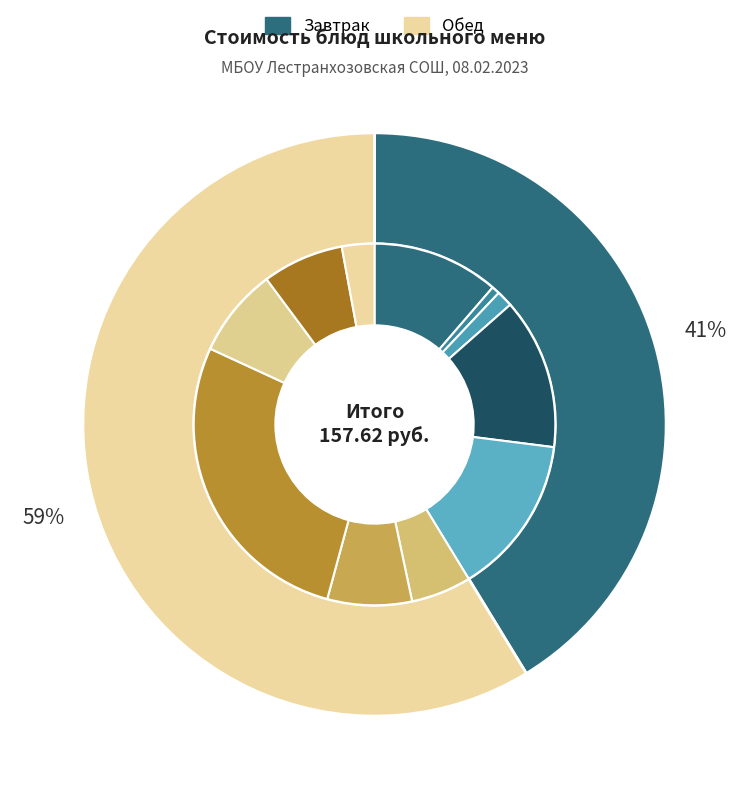

How many slices are in this pie chart?

11